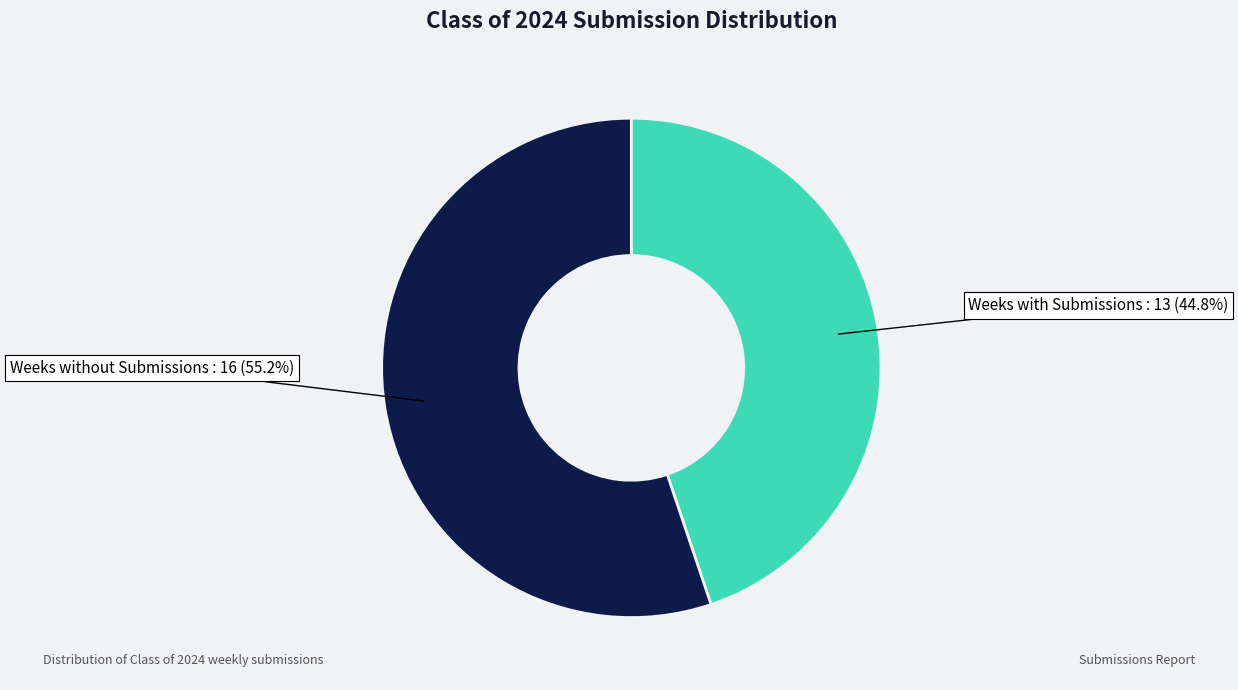

Is there a majority slice in this chart?

Yes